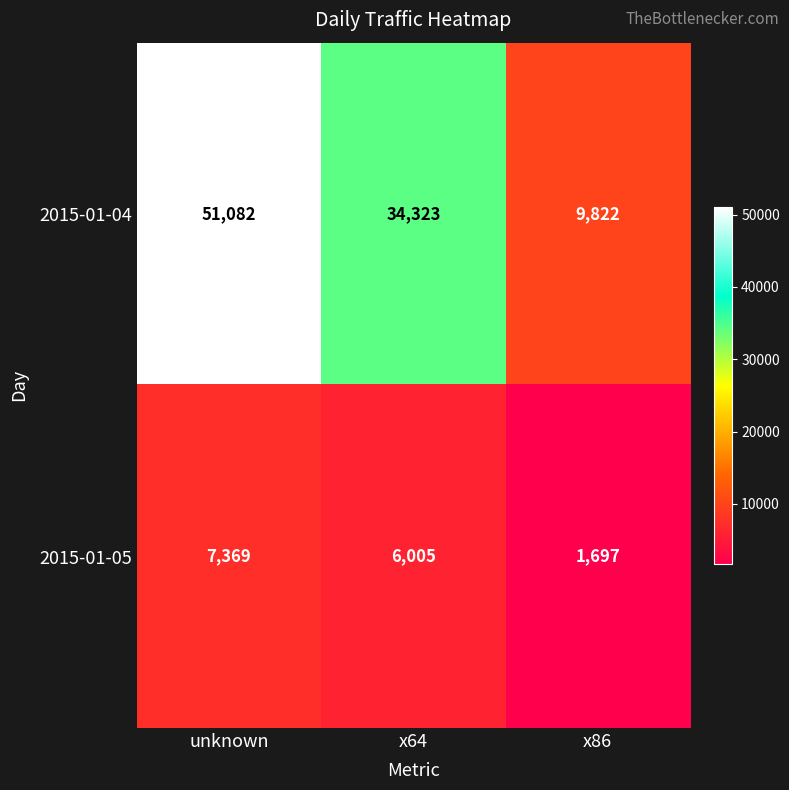

True or false: 2015-01-04 has a value of 9822 at x86.

True